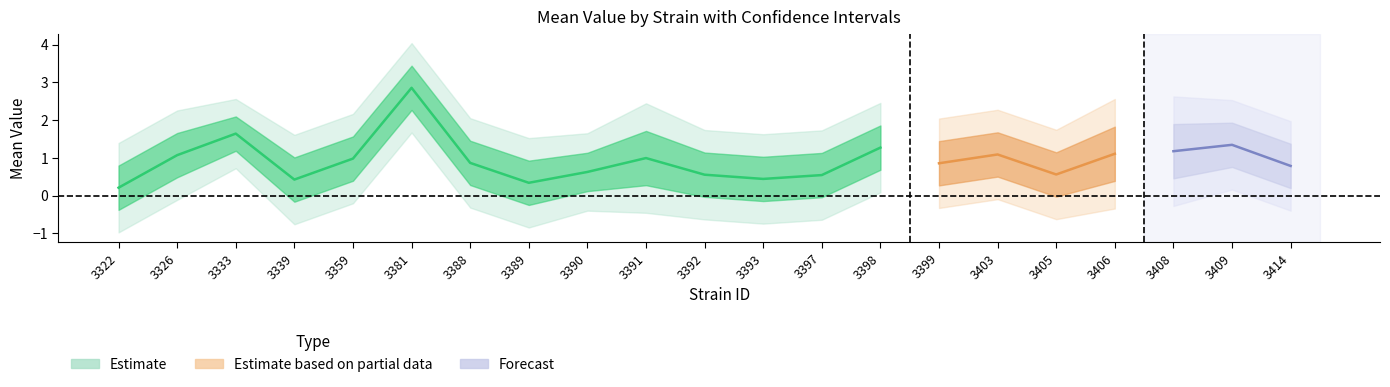

What is the maximum value shown in the chart?

4.0